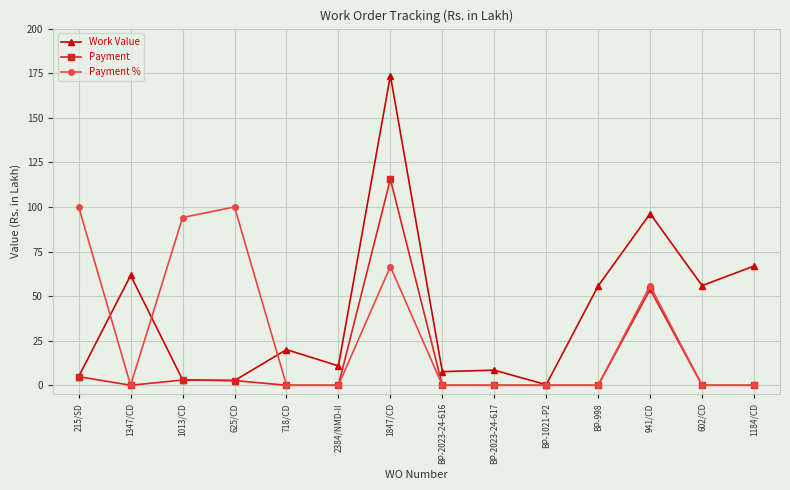

True or false: Payment has more than 0 points higher than both neighbors.

True